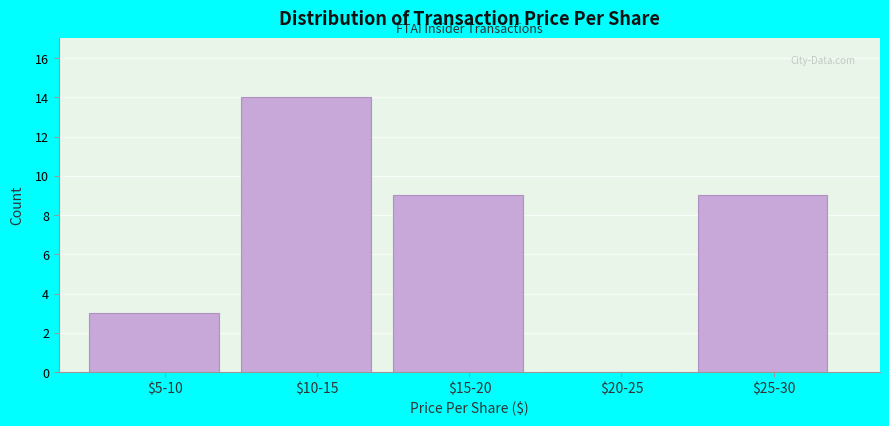

Which category has the highest value across all series?

$10-15